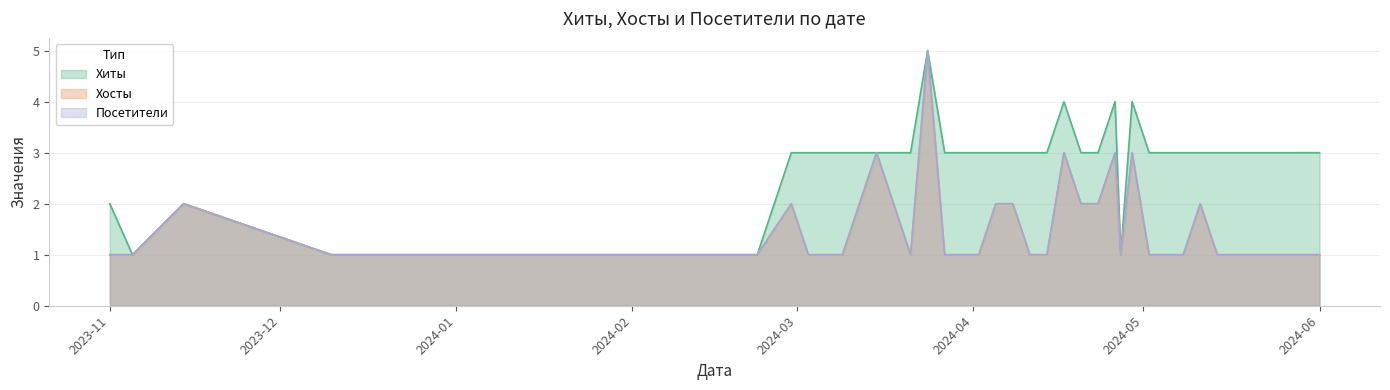

Read the Посетители value at 2024-02-29.

2